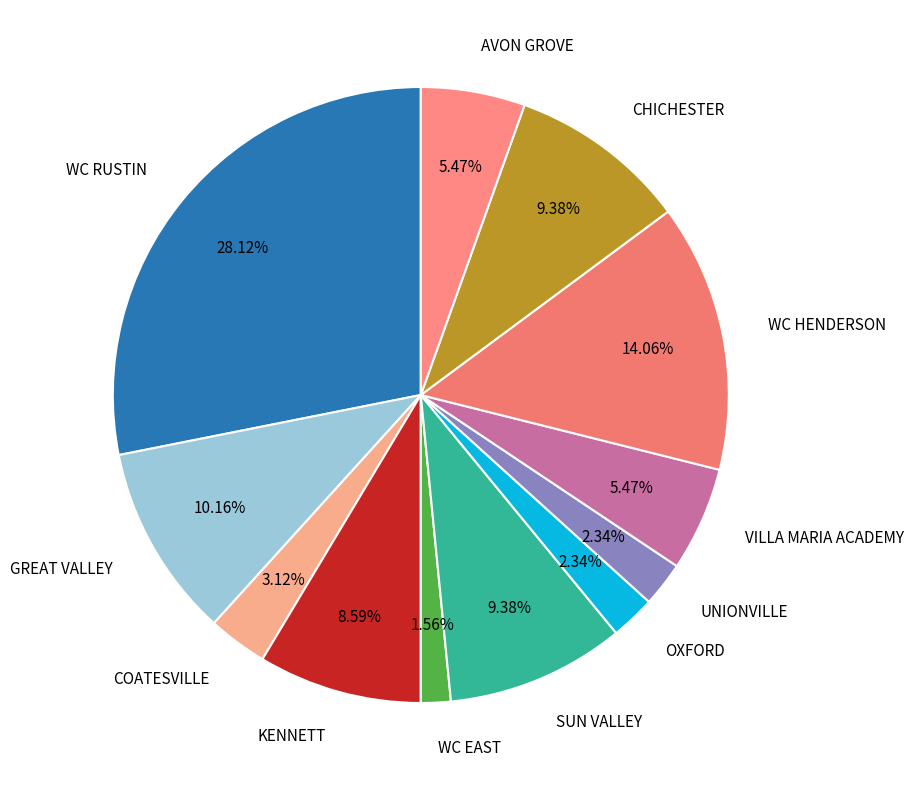

Which has a higher value, UNIONVILLE or WC RUSTIN?

WC RUSTIN